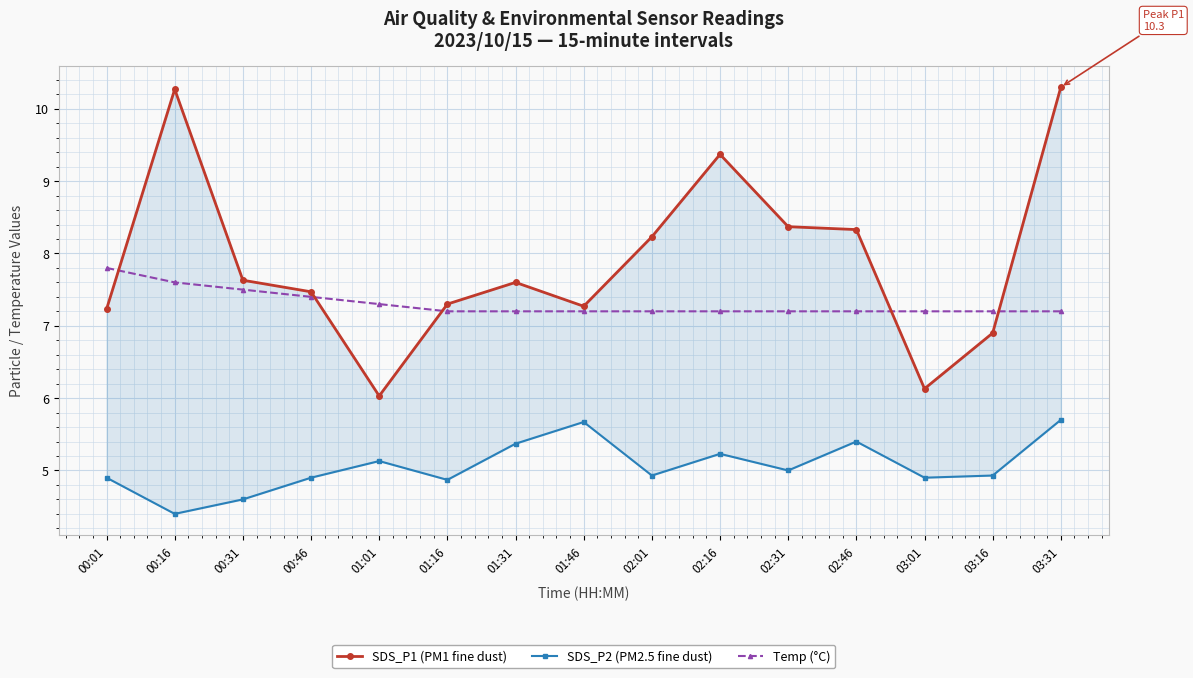

What are all the series names shown in the legend?

SDS_P1 (PM1 fine dust), SDS_P2 (PM2.5 fine dust), Temp (°C)